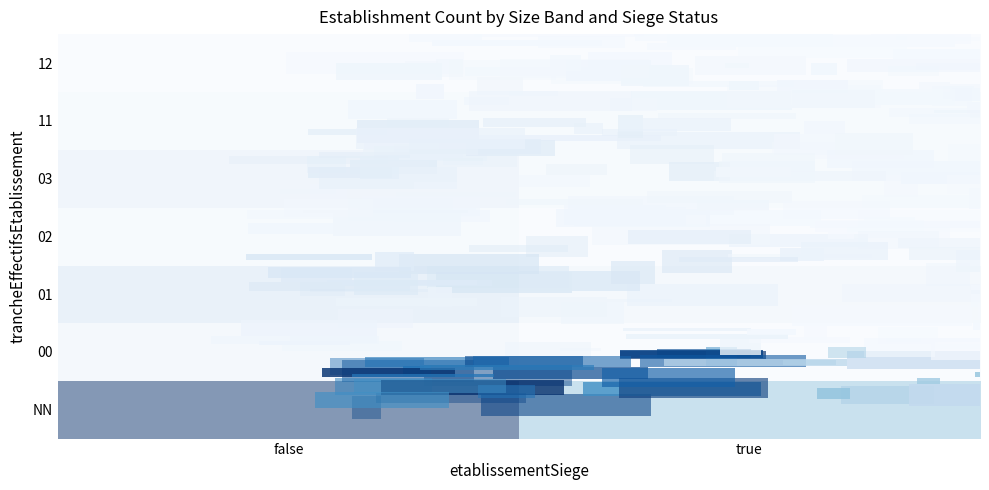

Which has a higher value, false or true?

false